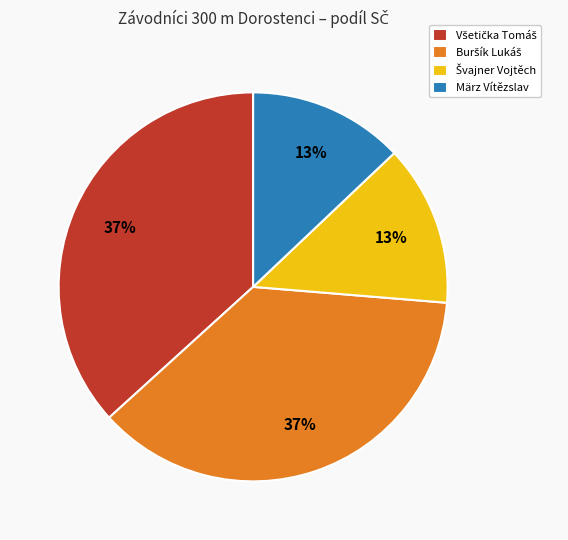

To the nearest percent, what percentage of the pie is März Vítězslav?

13%